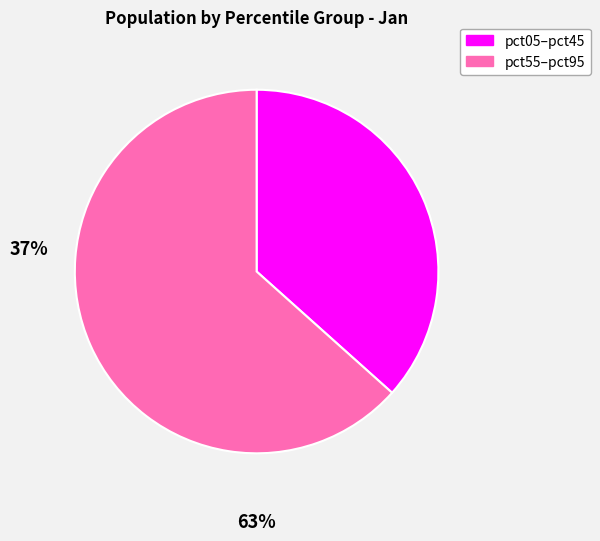

Is there any slice that represents more than half of the pie?

Yes